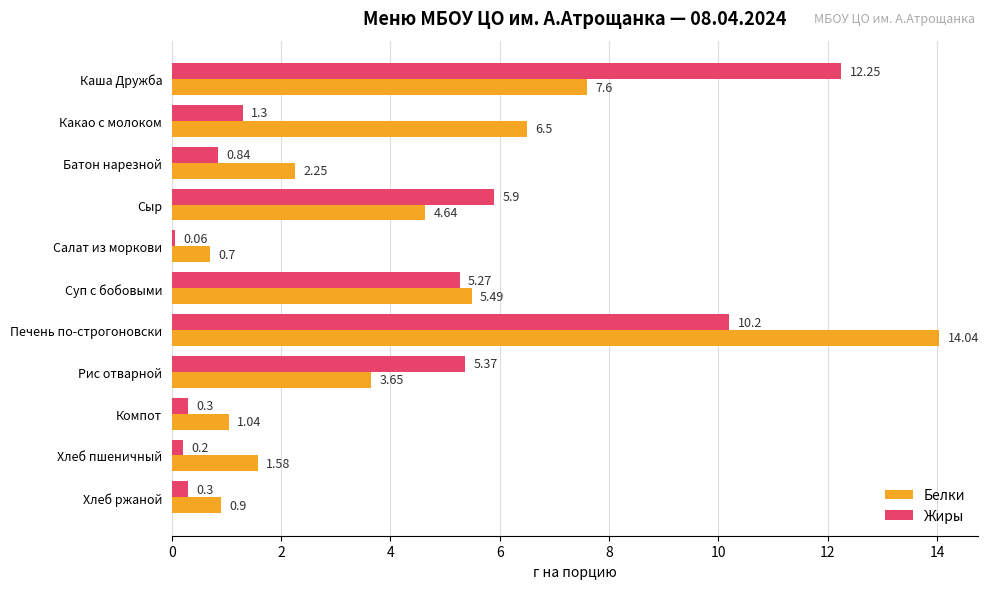

At which category is the sum across all series the highest?

Печень по-строгоновски